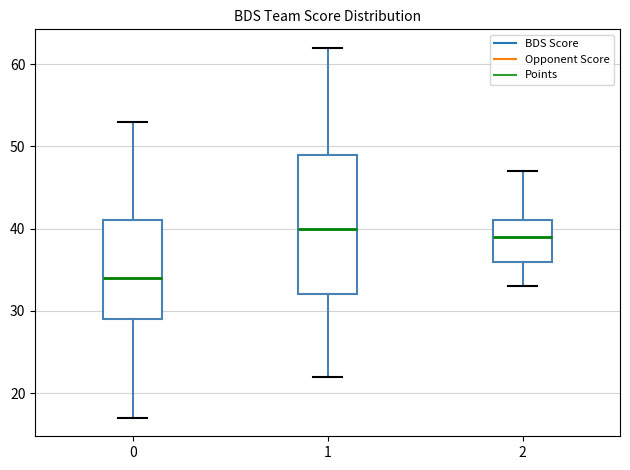

Where does the lower whisker of the box at x = 2 end on the y-axis? The values are not printed on the chart, so give them approximately, as read against the axis.

33